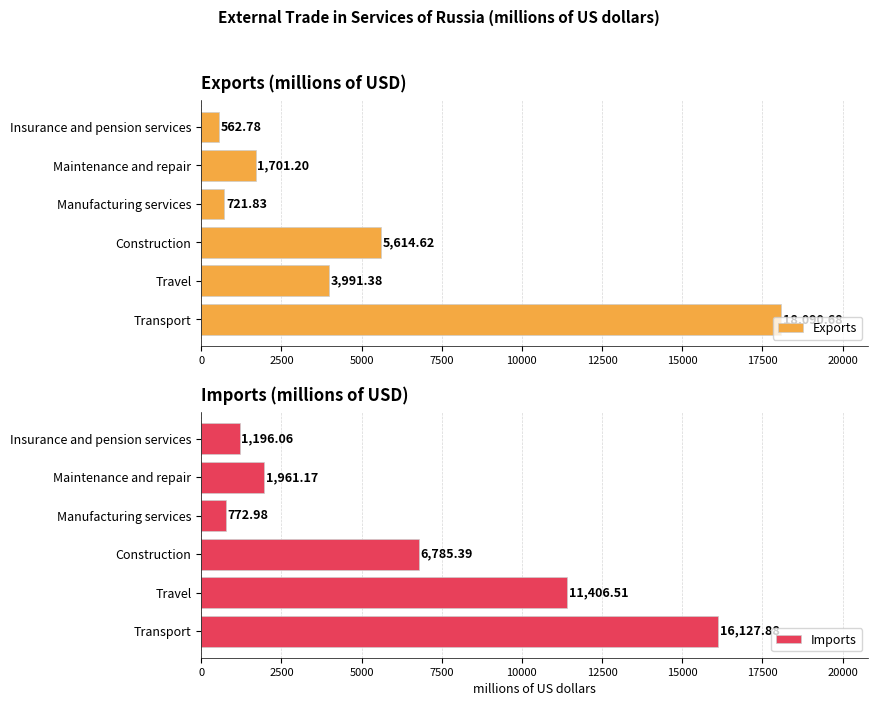

What is the difference between the second highest and minimum values in the Exports series?

5051.8